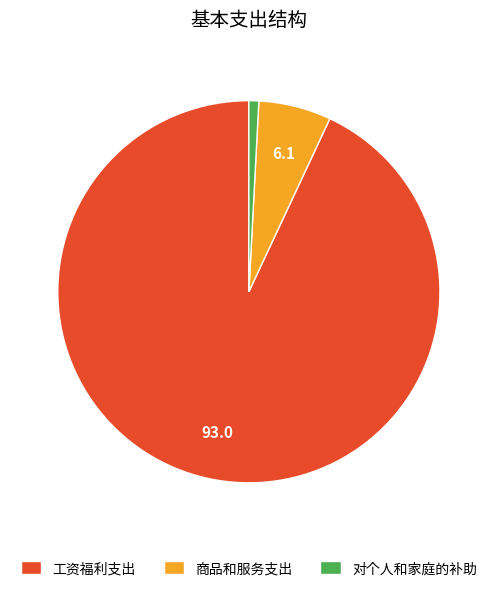

True or false: 对个人和家庭的补助 accounts for 7% of the total.

False